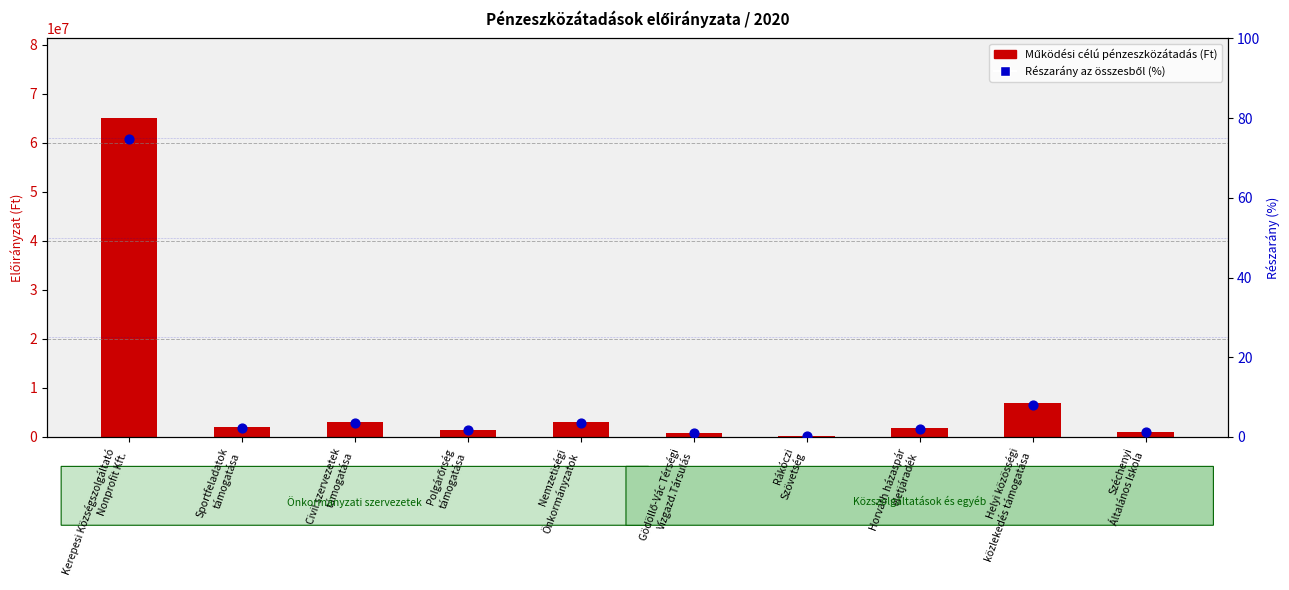

What is the total value across all series at Helyi közösségi
közlekedés támogatása?

6960008.0